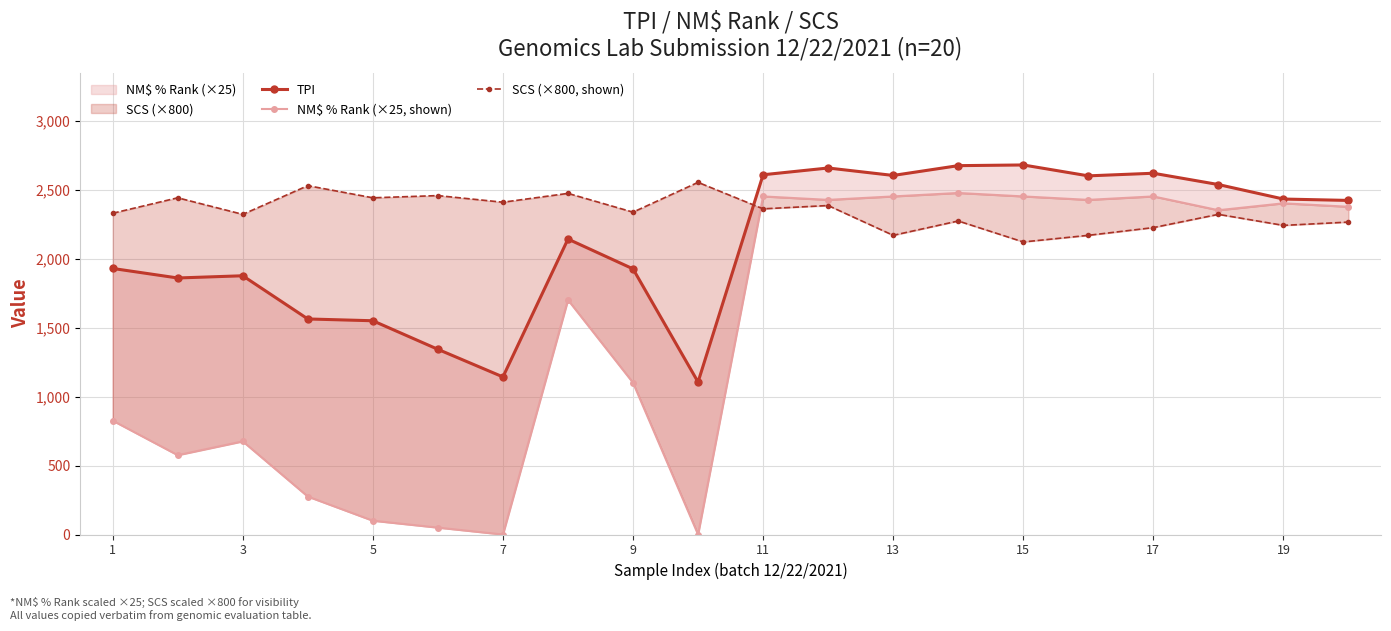

What is the difference between the highest and lowest values at 13?

2408